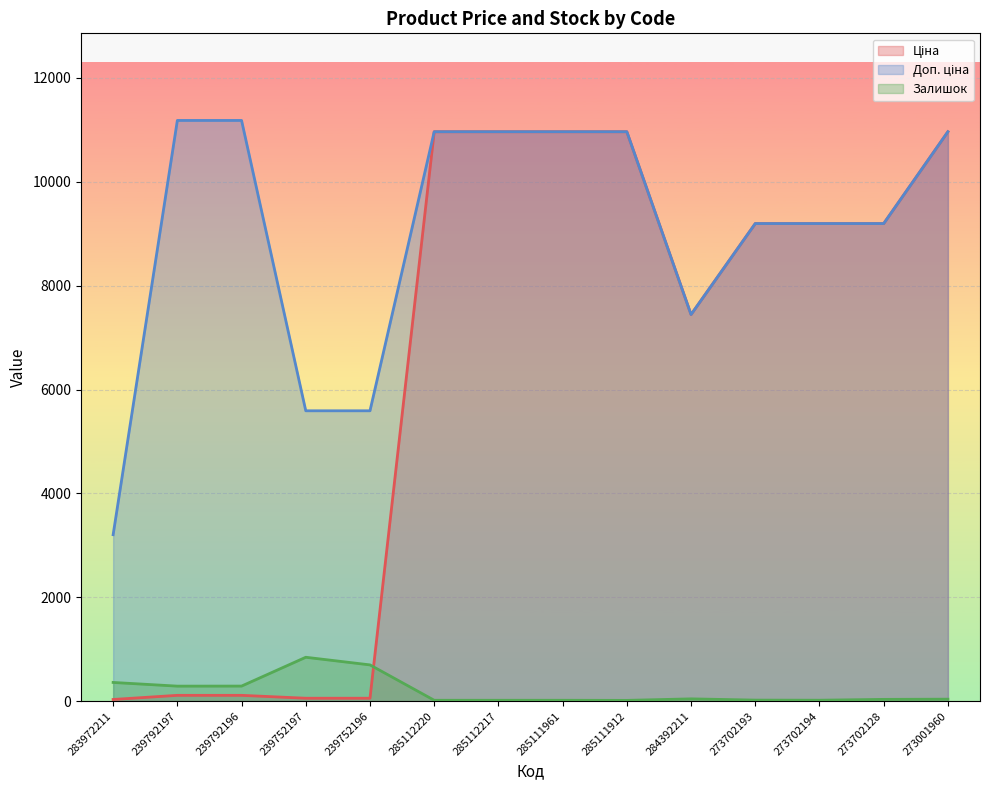

What is the average value of the Залишок series?

193.0